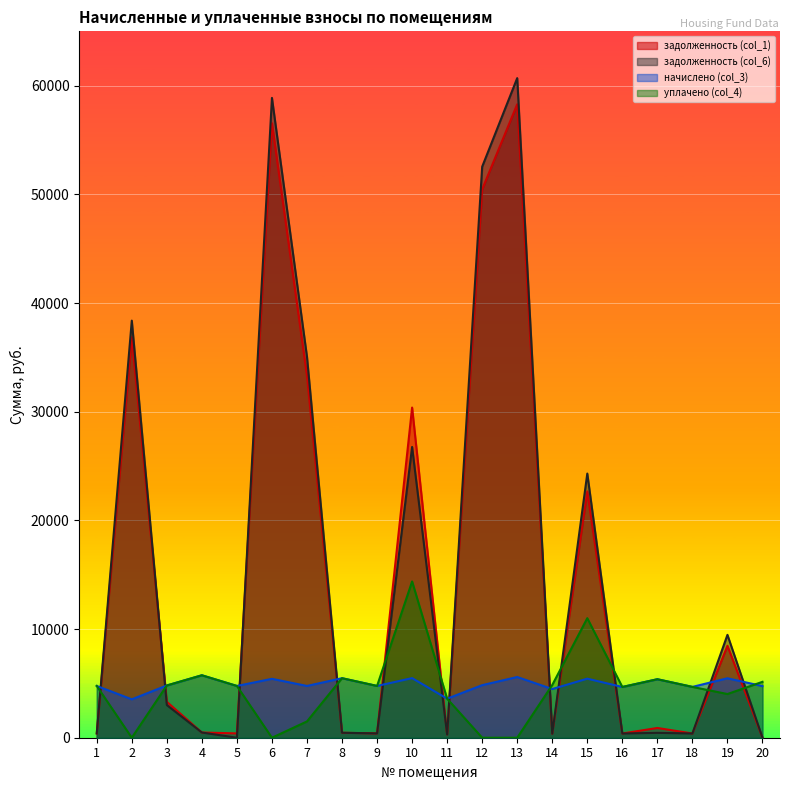

How many interior local valleys does the задолженность (col_6) series have?

6